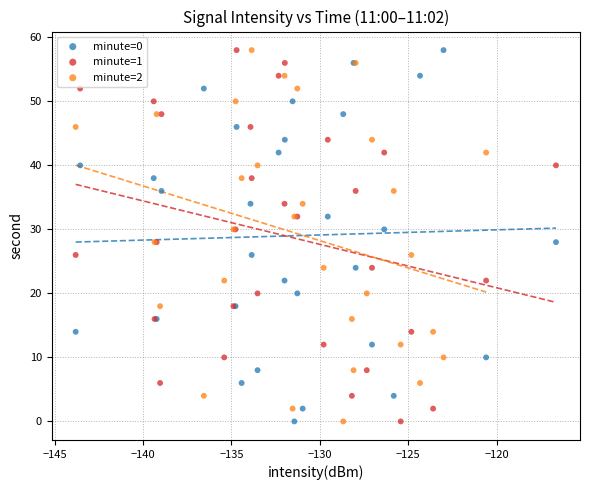

What are all the series names shown in the legend?

minute=0, minute=1, minute=2